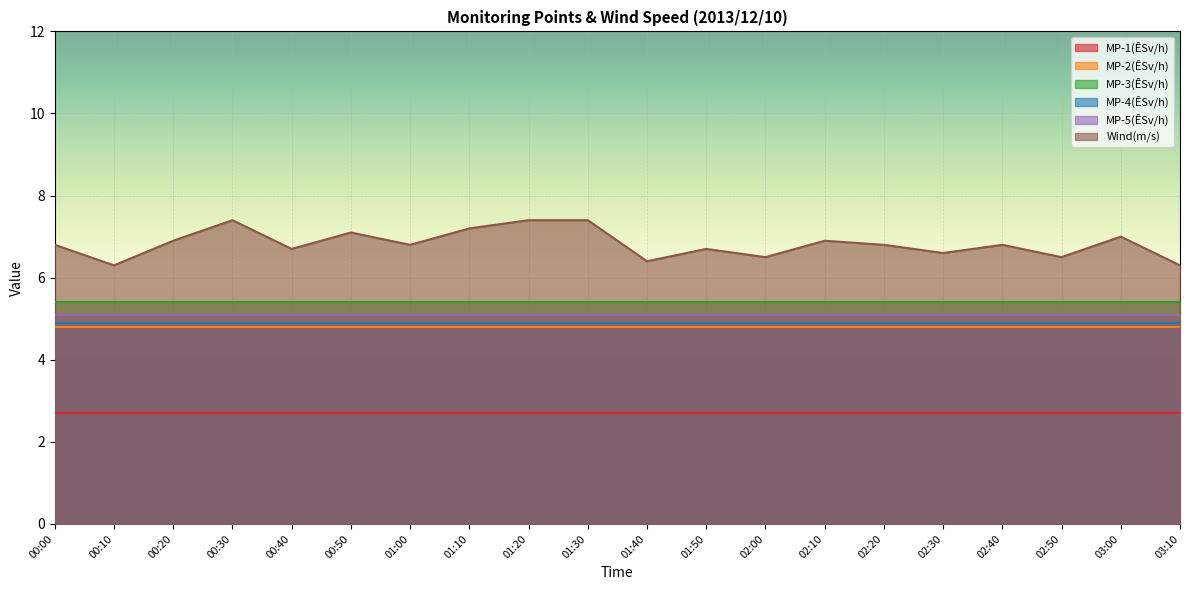

Rank the series by their maximum value, from lowest to highest.

MP-1(ÊSv/h), MP-2(ÊSv/h), MP-4(ÊSv/h), MP-5(ÊSv/h), MP-3(ÊSv/h), Wind(m/s)